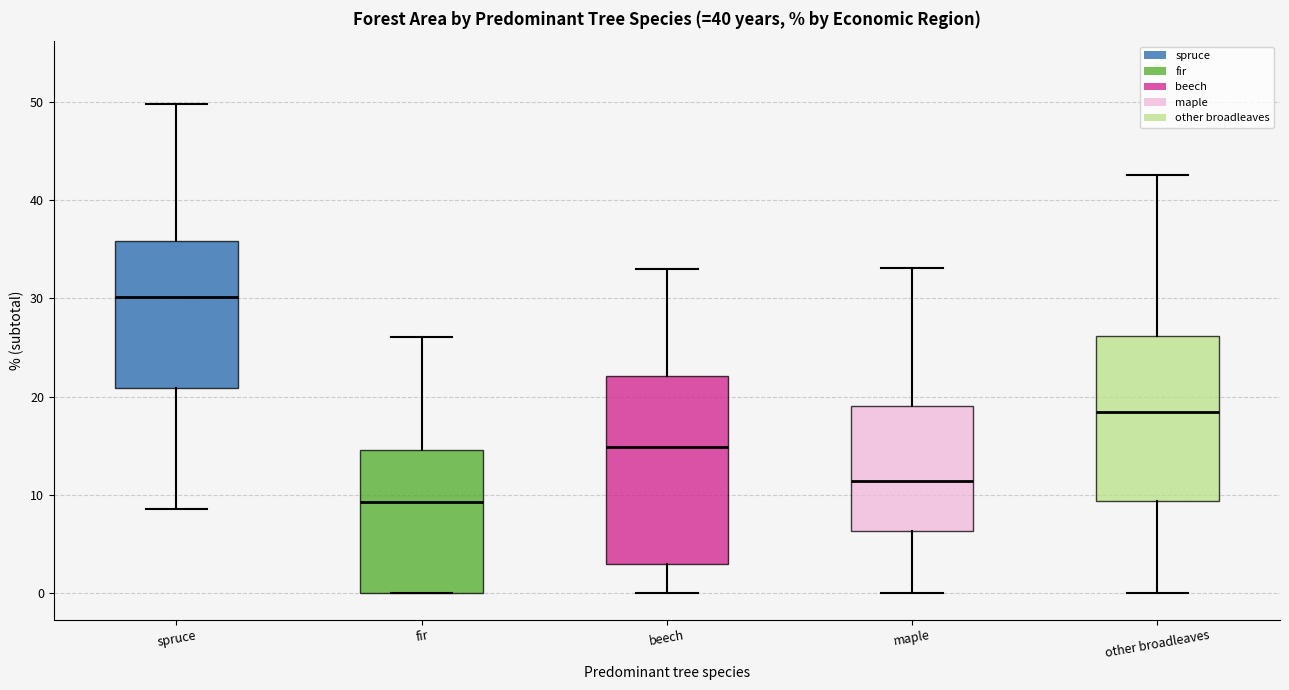

Which box is the tallest, from its lower edge to its upper edge?

beech